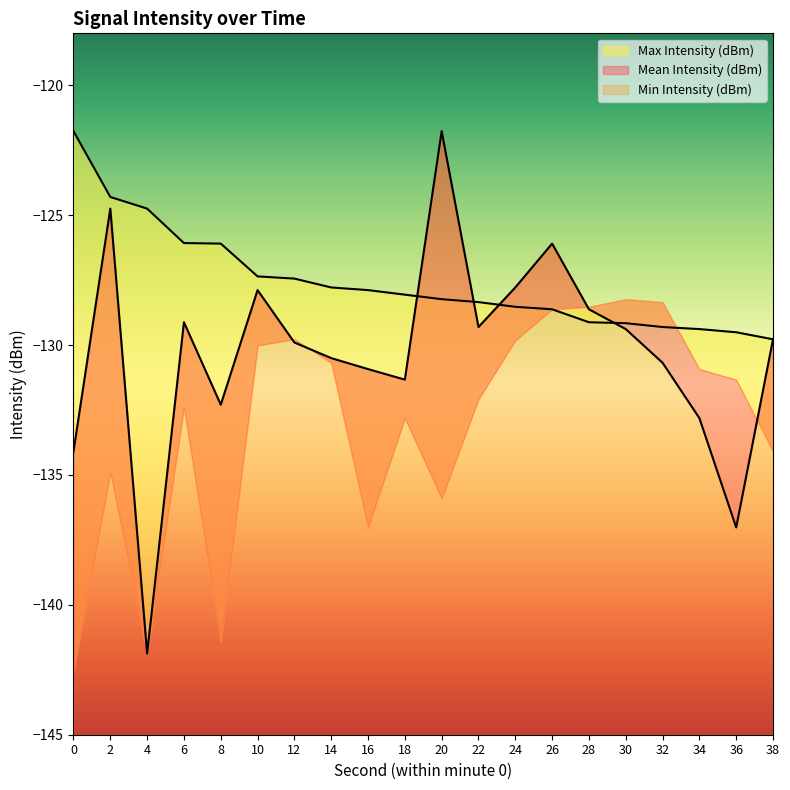

What is the difference between the maximum and minimum values in the Max Intensity (dBm) series?

8.0